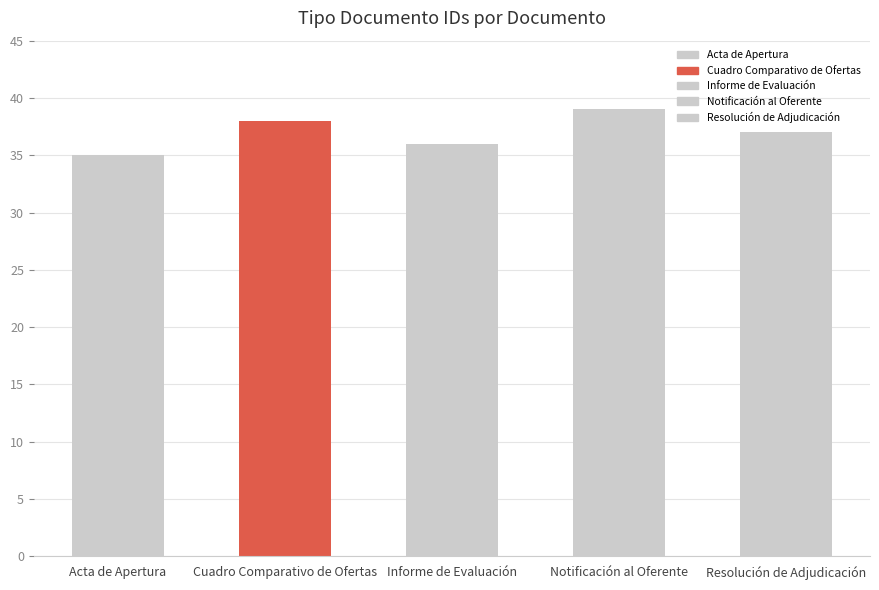

Reading right to left, list all the values displayed in this chart.

37	39	36	38	35